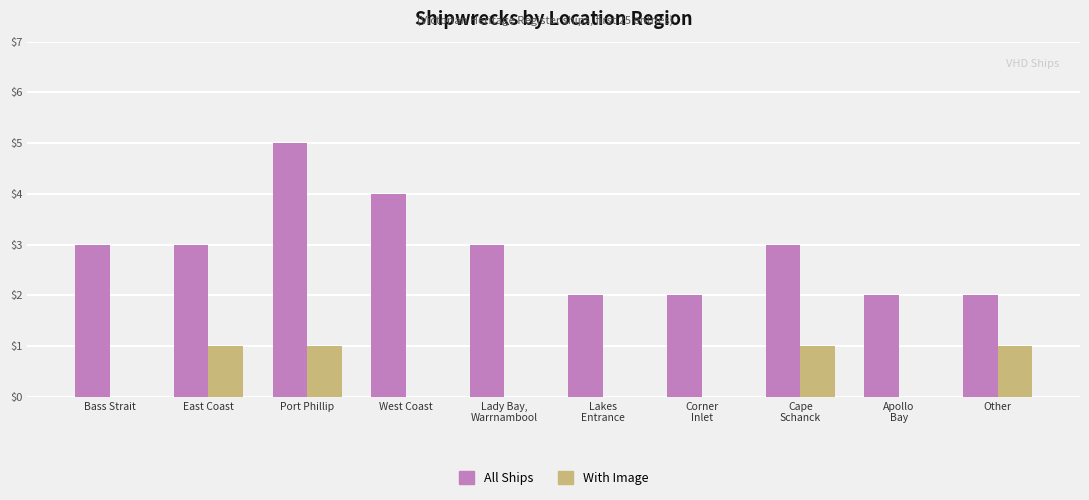

Does the chart contain stacked bars?

No